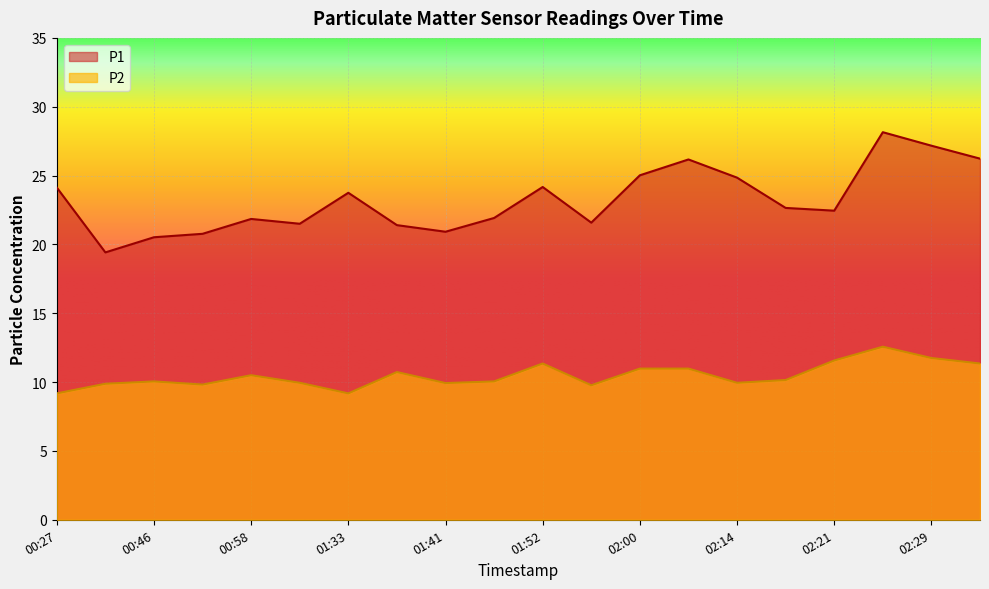

What is the difference between the maximum and minimum values in the P2 series?

3.4